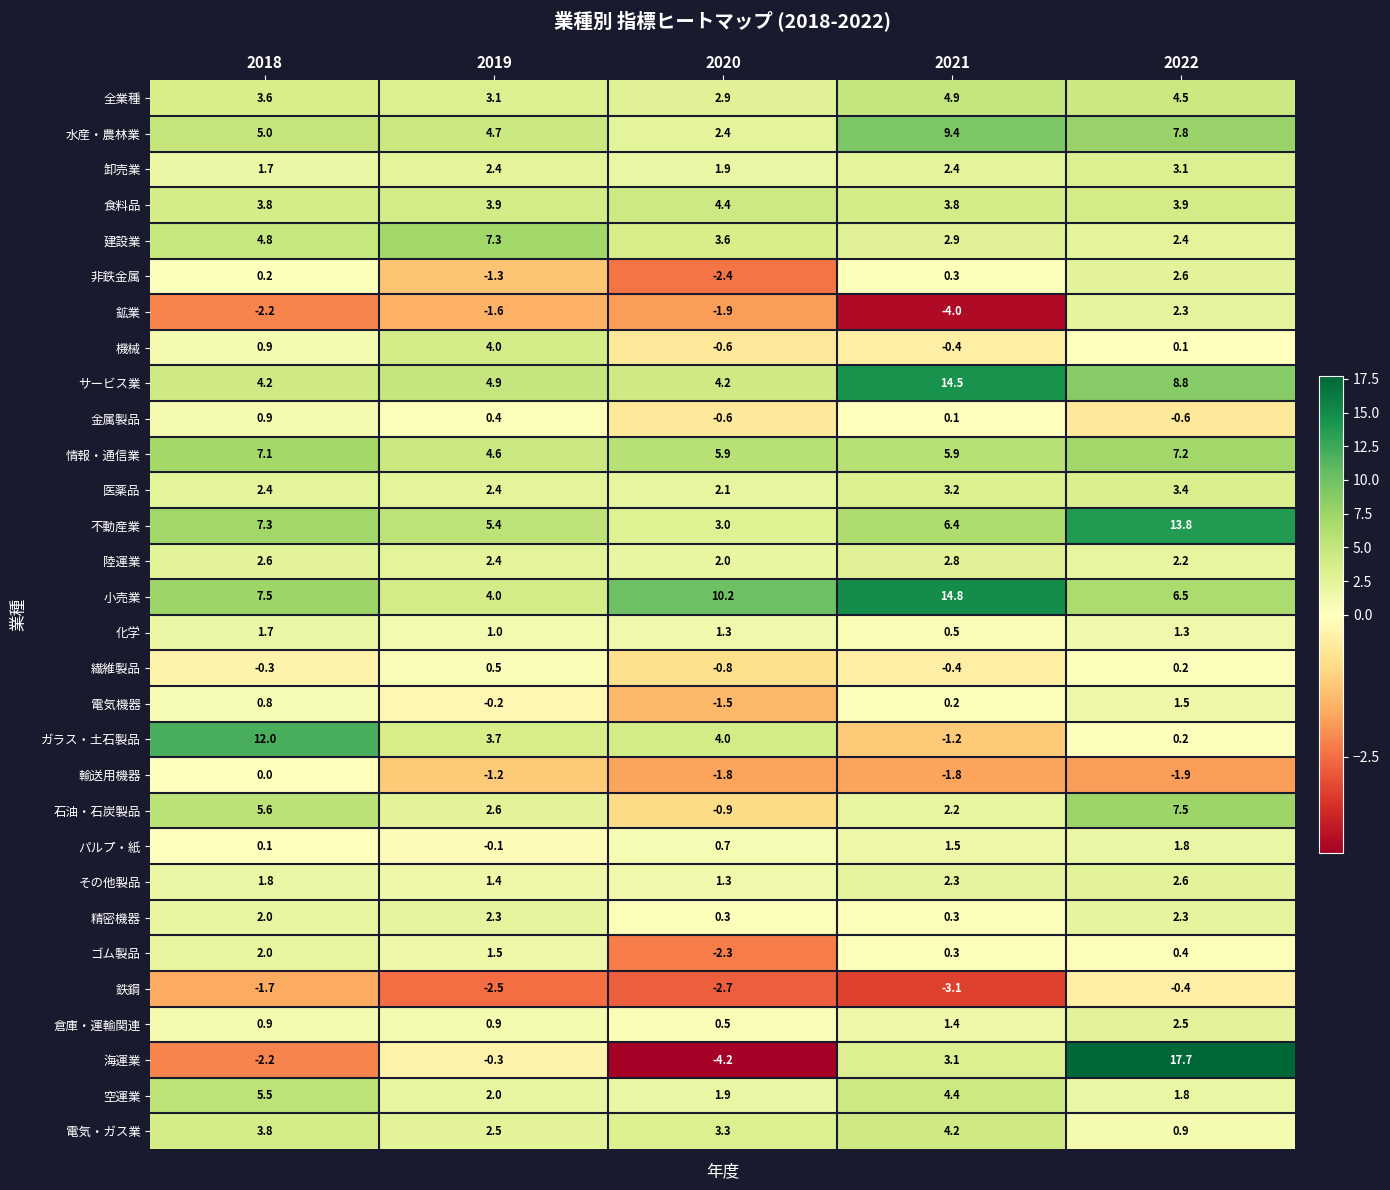

Which series has the widest spread of values?

海運業